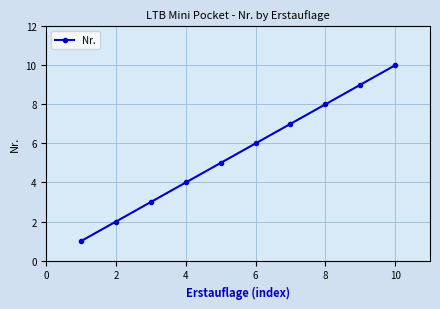

What is the smallest value displayed?

1